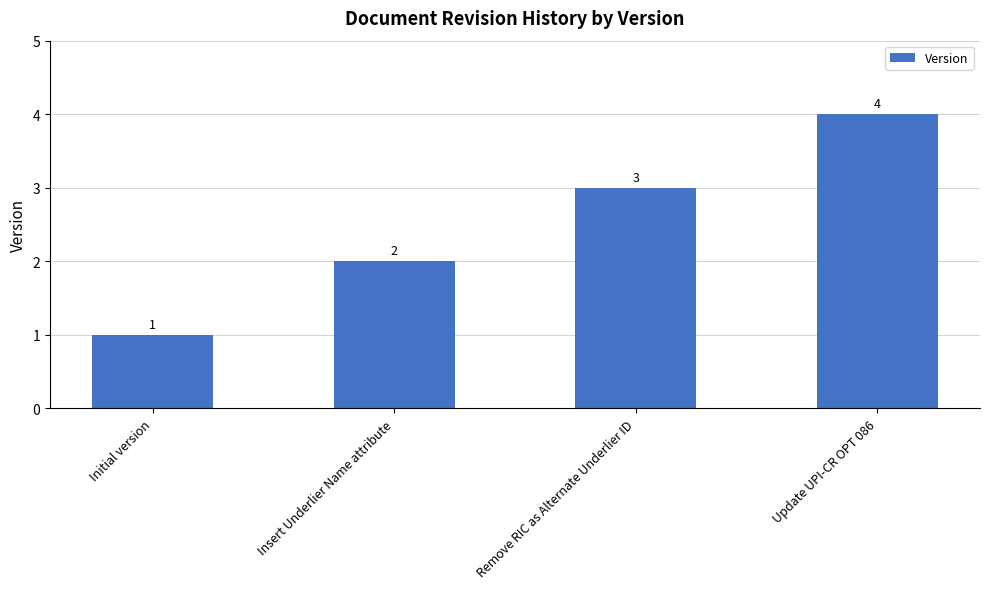

How many values are between 2 and 4?

3